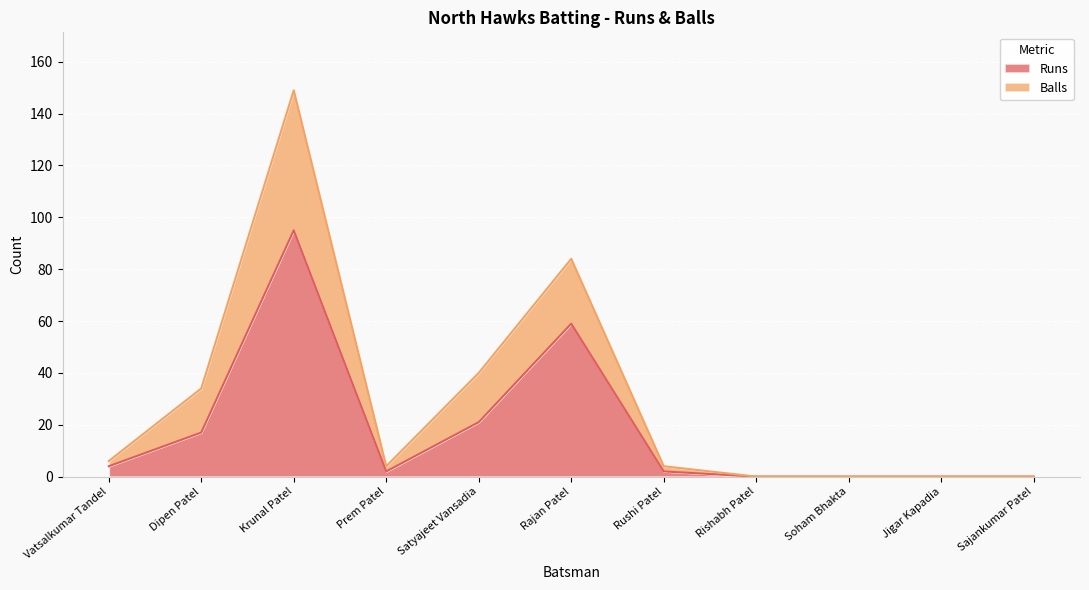

Reading right to left, transcribe all the data shown in this chart.

Runs: 0	0	0	0	2	59	21	2	95	17	4
Balls: 0	0	0	0	4	84	40	4	149	34	6